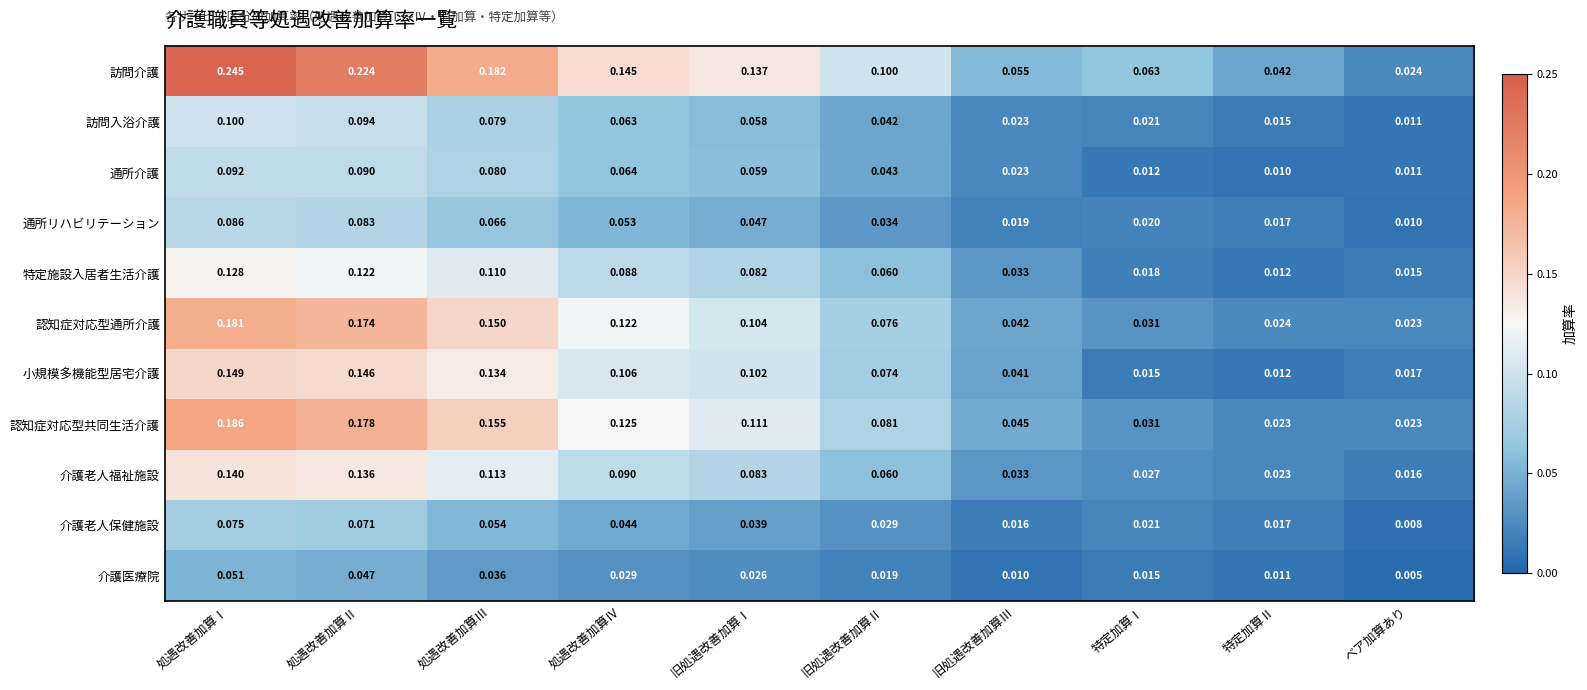

Which category has the highest value in the 小規模多機能型居宅介護 series?

処遇改善加算Ⅰ